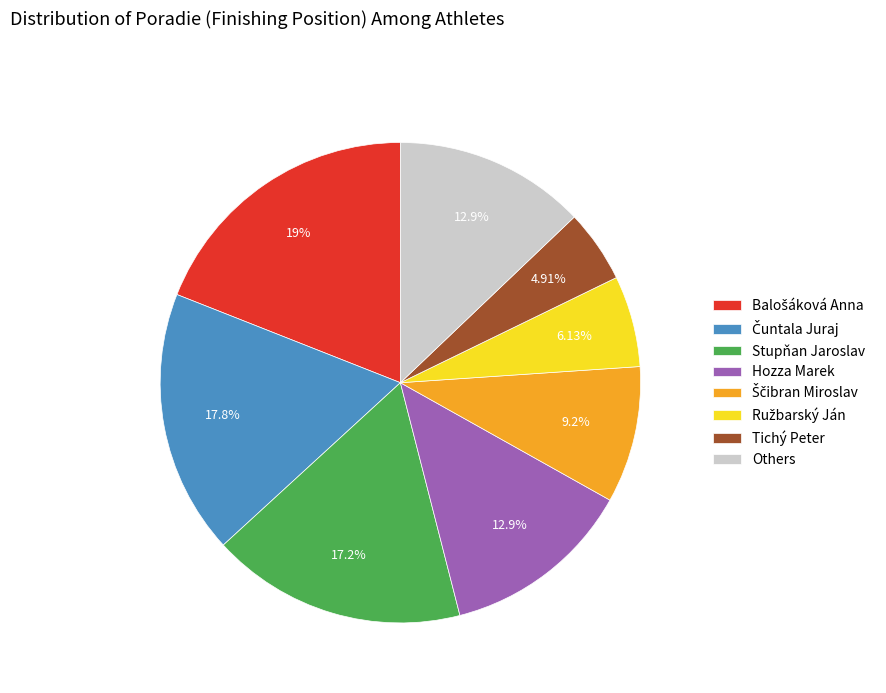

Does any single category account for the majority?

No